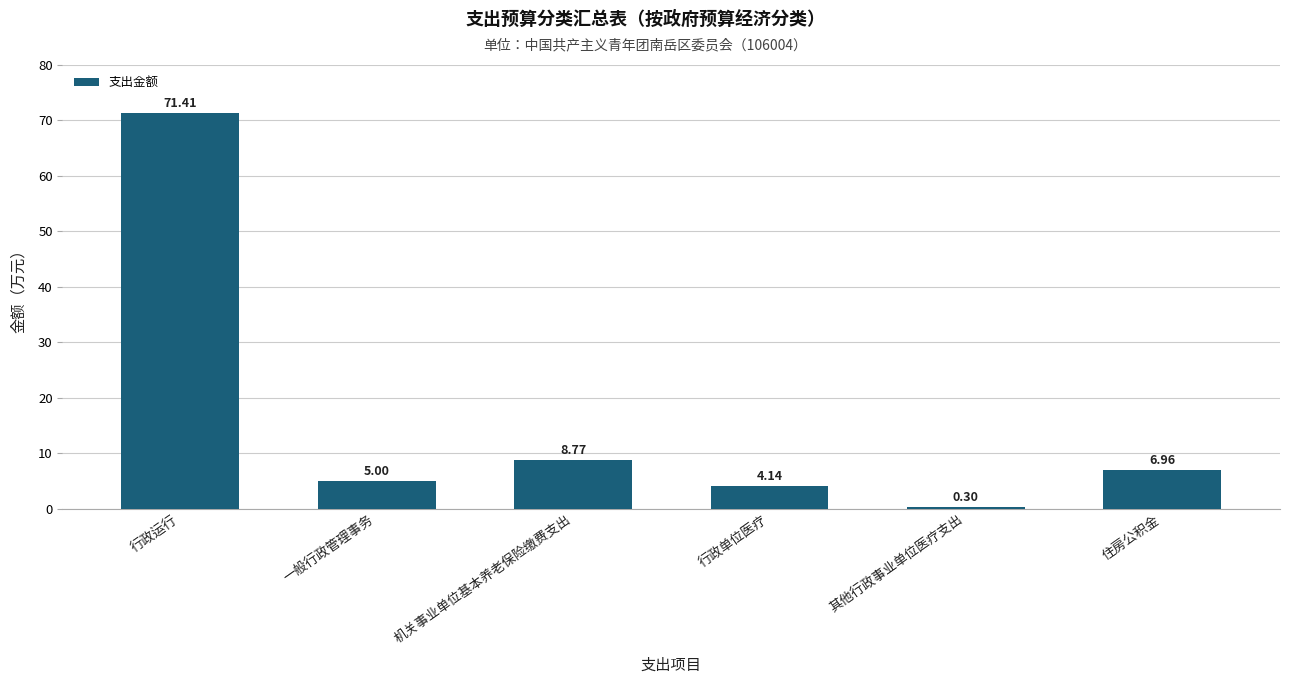

Approximately how many times larger is the value at 住房公积金 compared to 机关事业单位基本养老保险缴费支出?

0.8